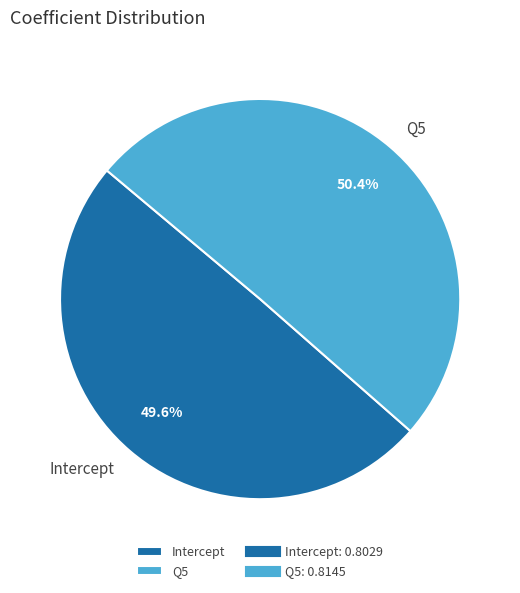

Combined, do Intercept and Q5 account for over 50%?

Yes